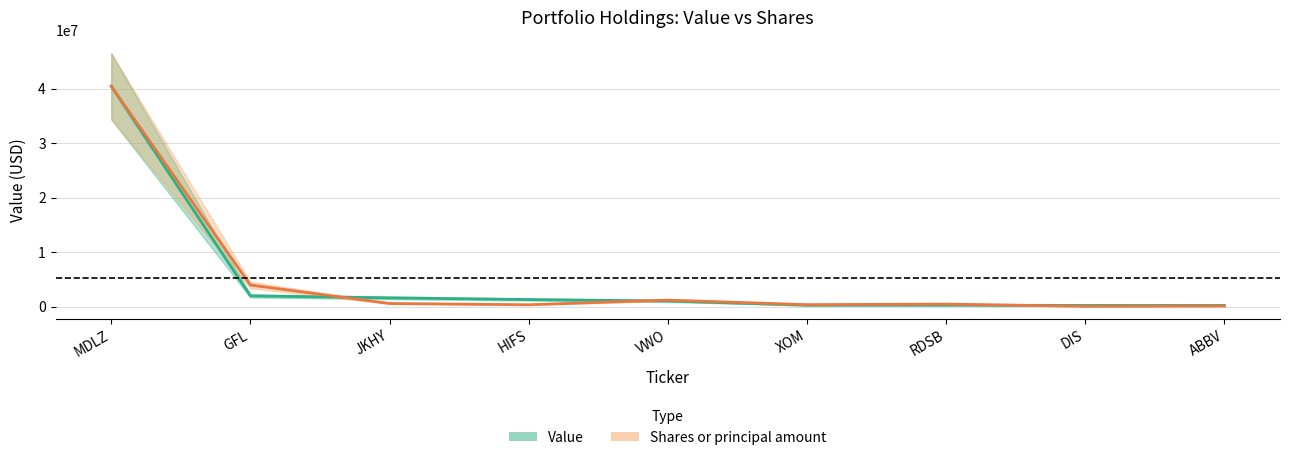

What is the difference between the Value values at XOM and DIS?

36000.0